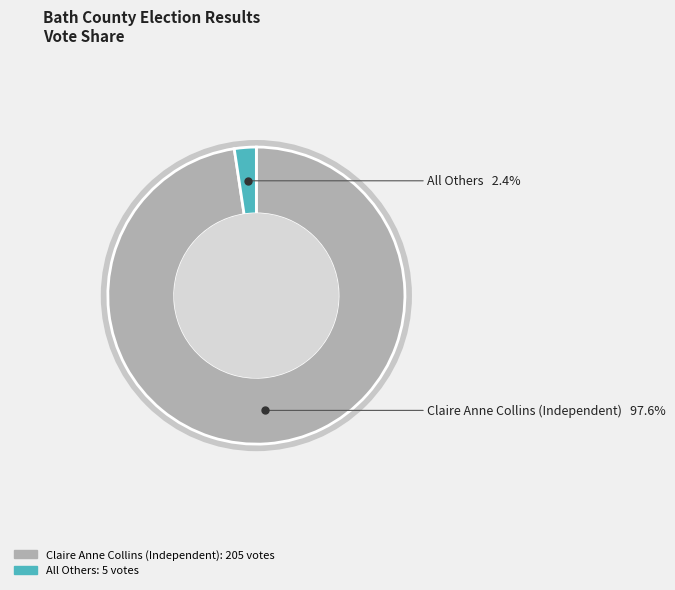

To the nearest percent, what percentage of the pie is Claire Anne Collins (Independent)?

98%